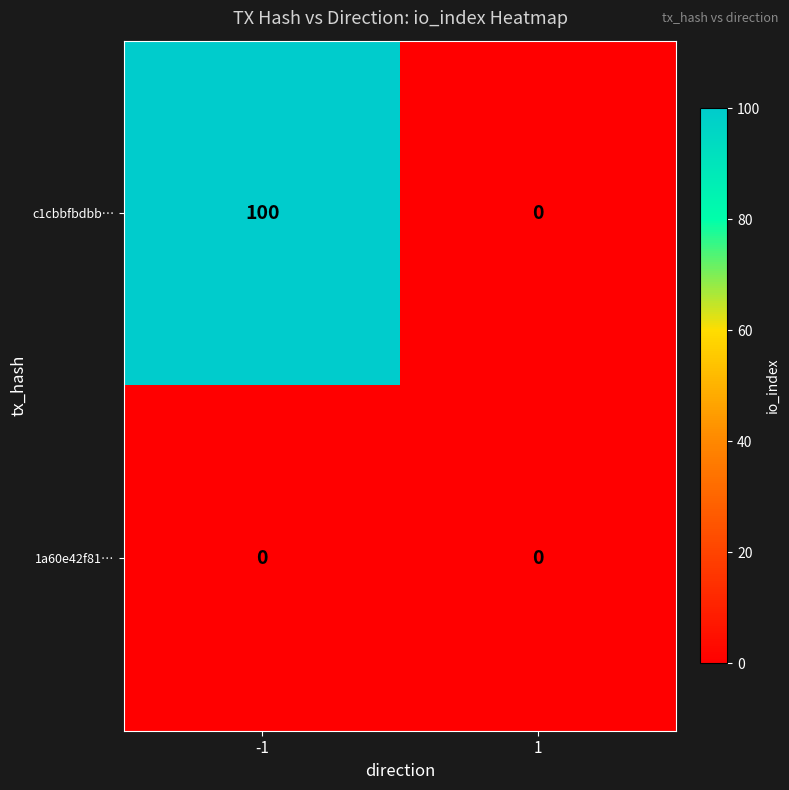

Reading left to right, transcribe all the data shown in this chart.

c1cbbfbdbb…: 100	0
1a60e42f81…: 0	0